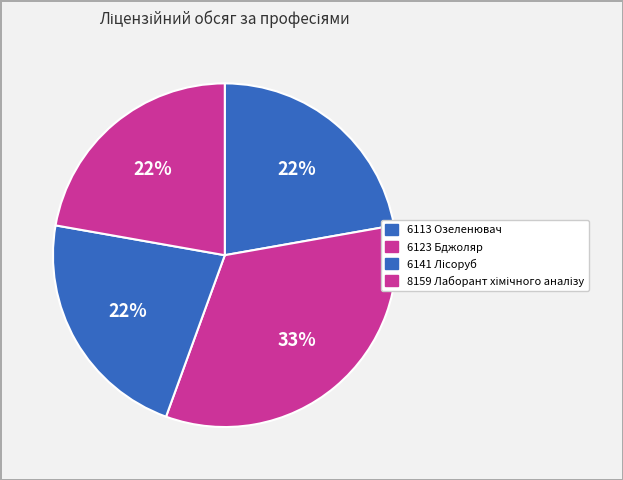

How many slices are in this pie chart?

4